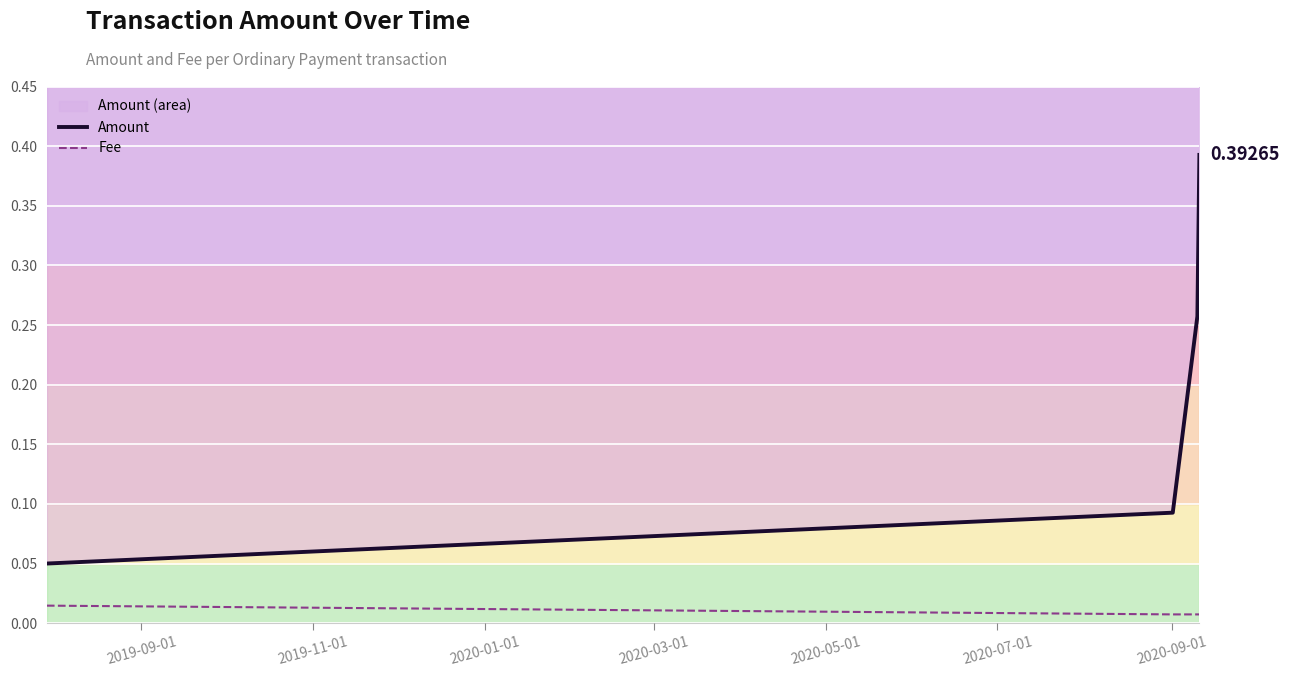

Which series has the largest total across all categories?

Amount